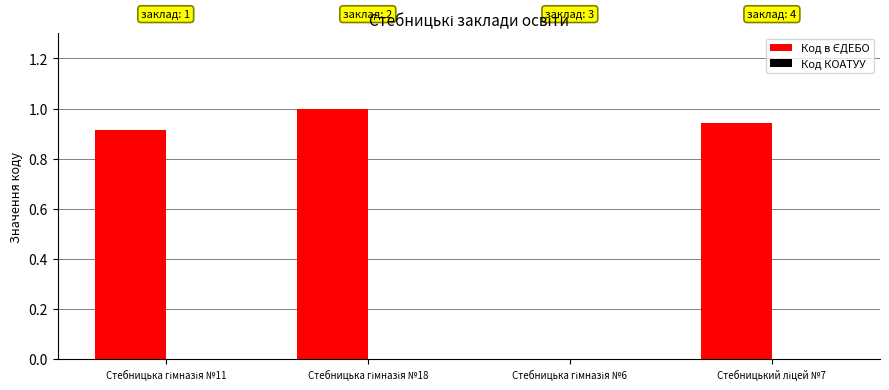

What is the sum of all values?

2.9